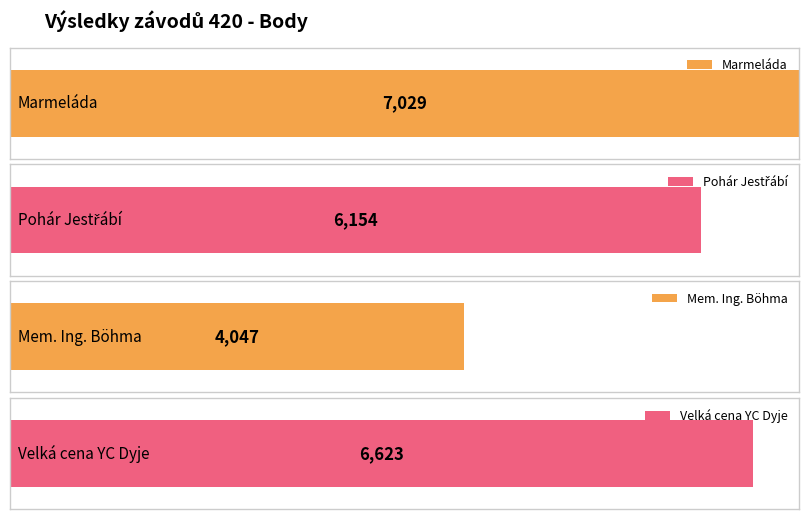

How many bars are there in total?

4